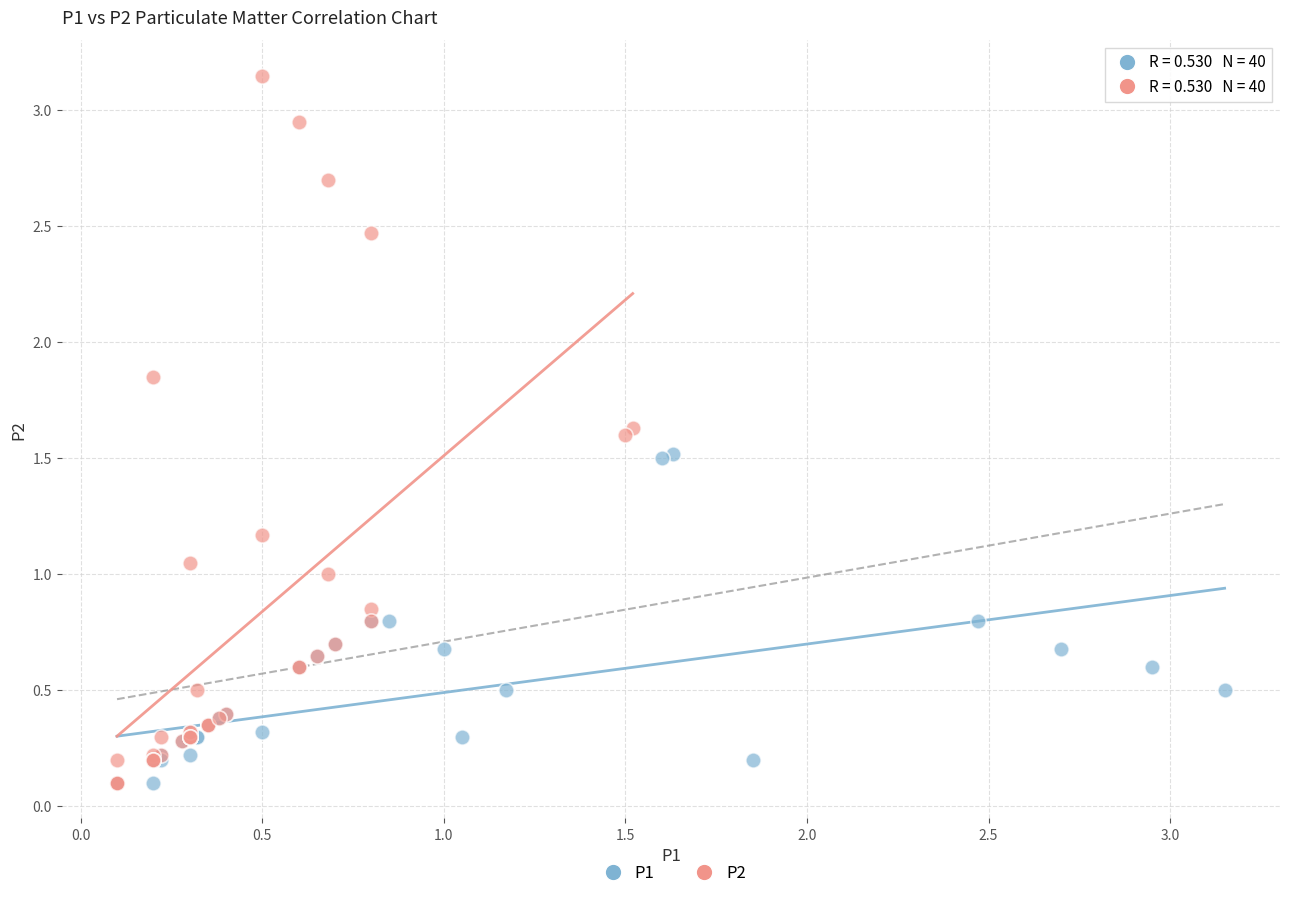

Which series contains the highest Y value?

P2